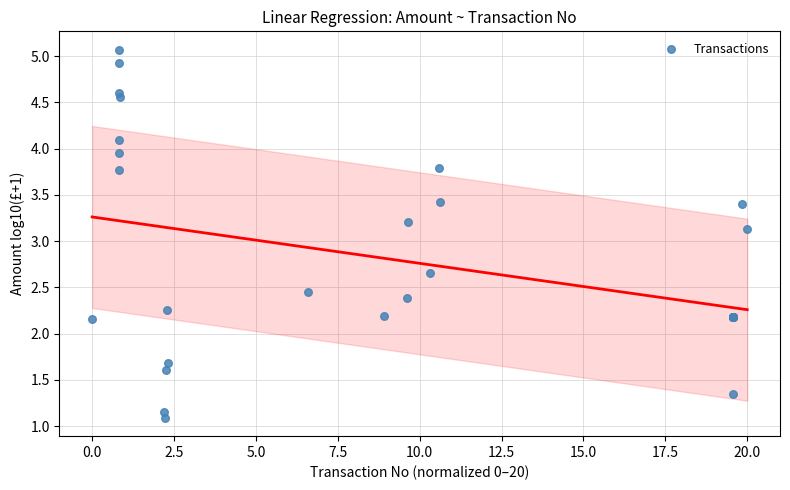

What Y value in the scatter plot is closest to 3?

3.1